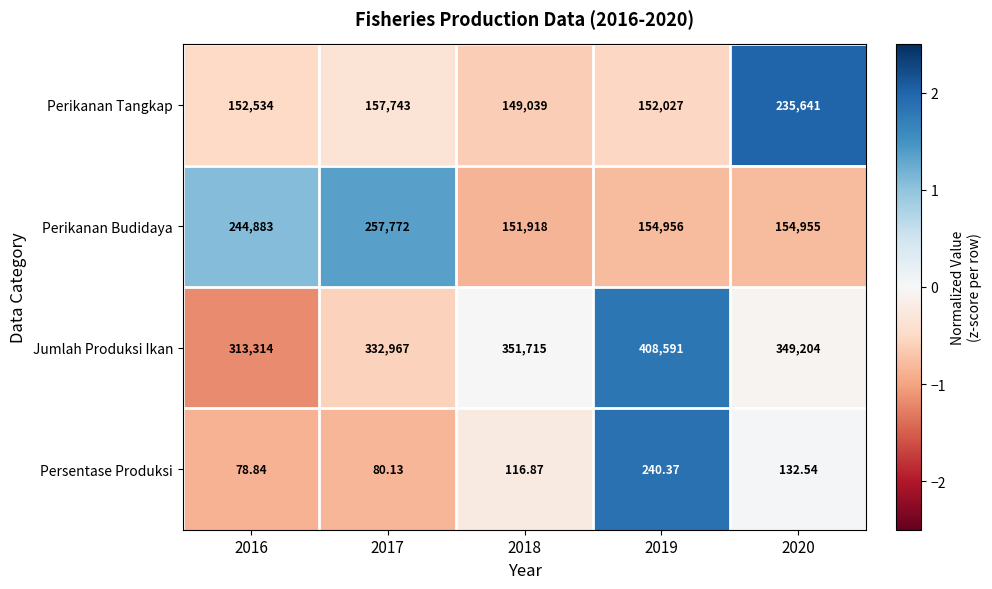

Which series has the largest total across all categories?

Jumlah Produksi Ikan